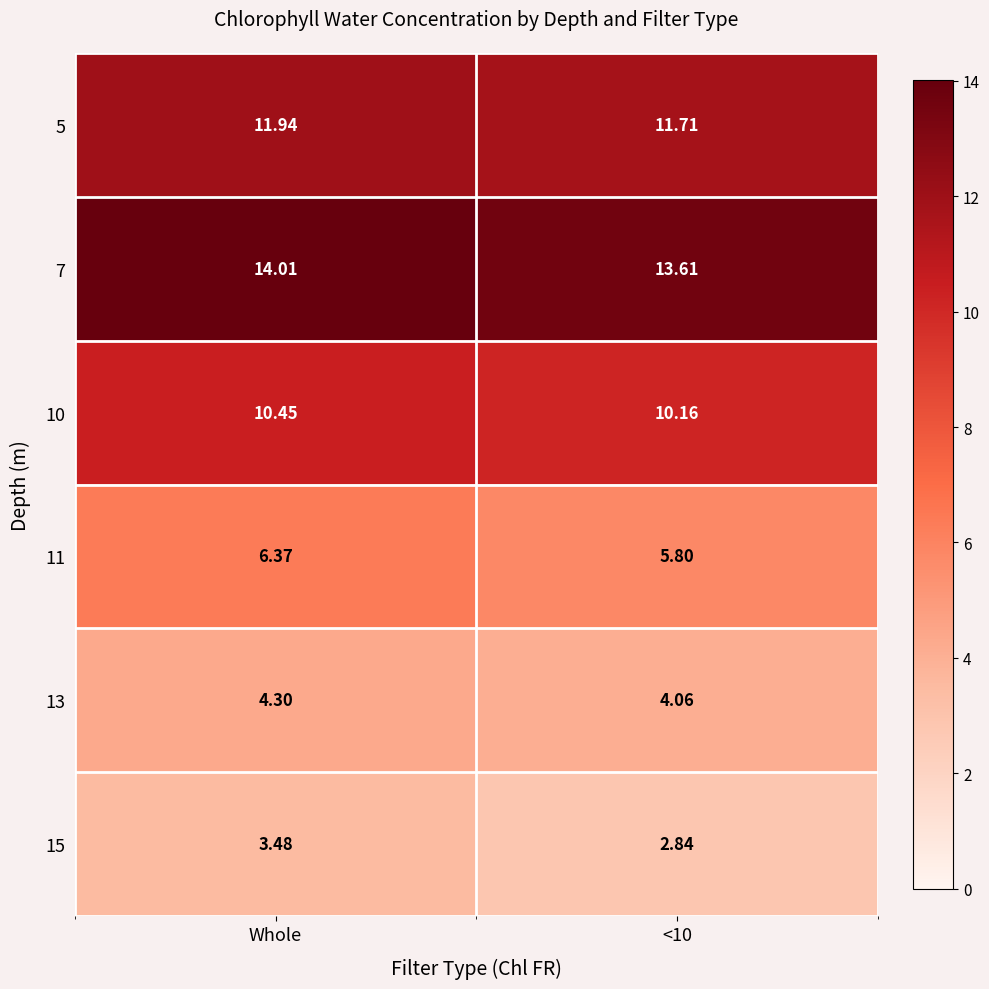

At which category does the chart reach its peak across all series?

Whole